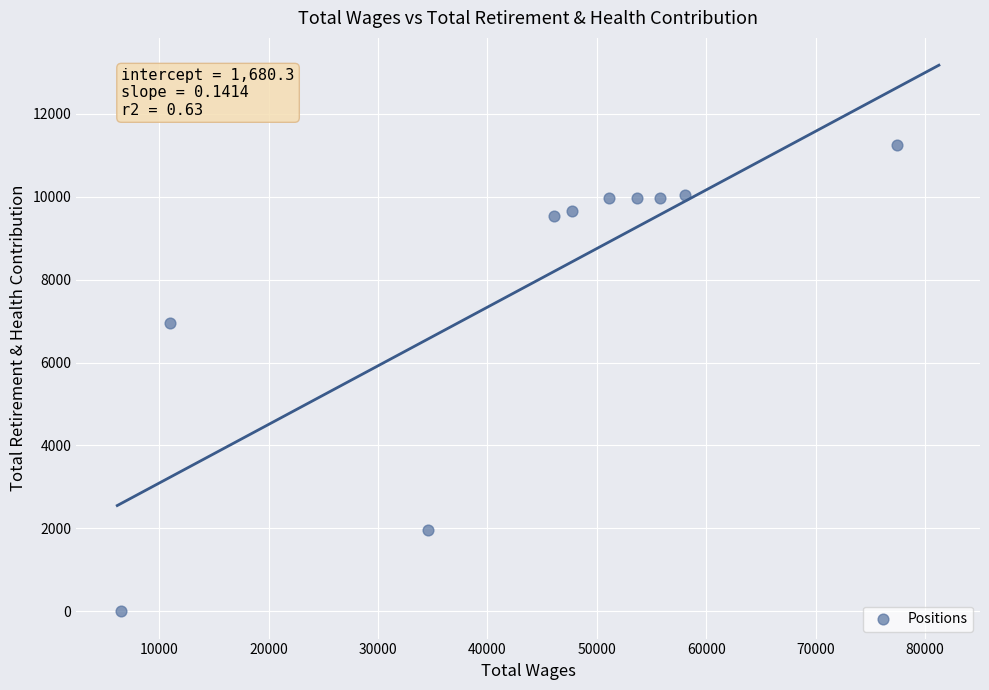

What Y value in the scatter plot is closest to 5620?

6956